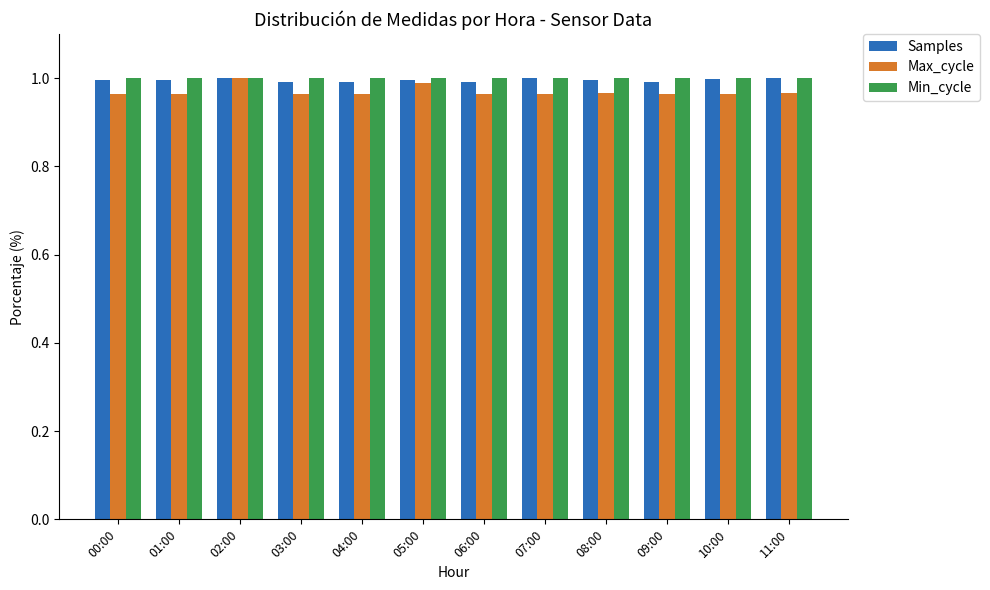

What is the total value across all series at 00:00?

3.0